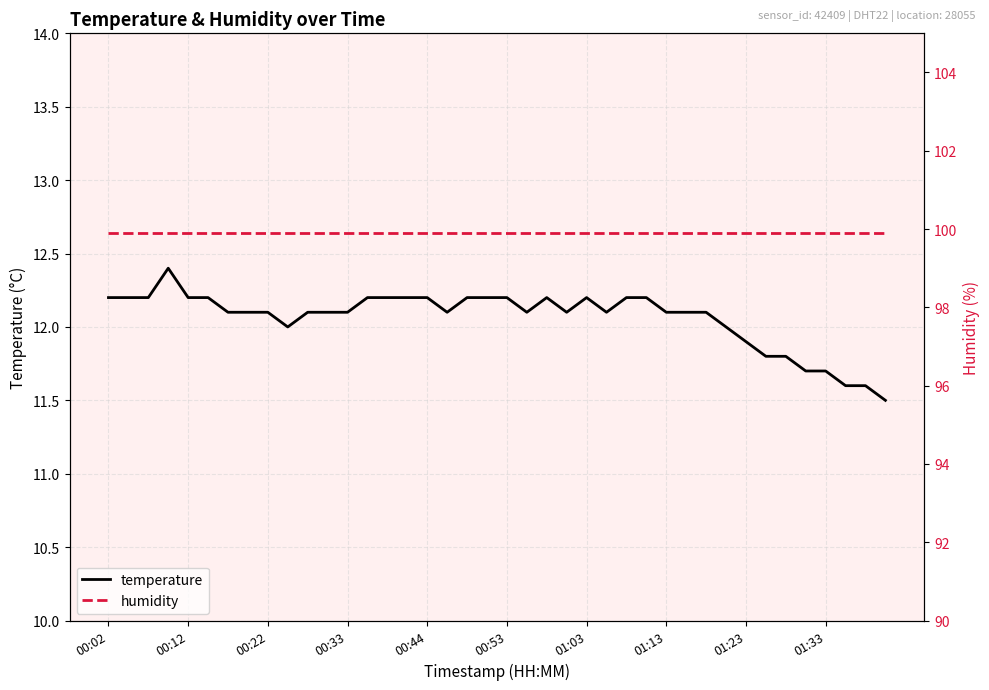

How many series are shown in this chart?

2